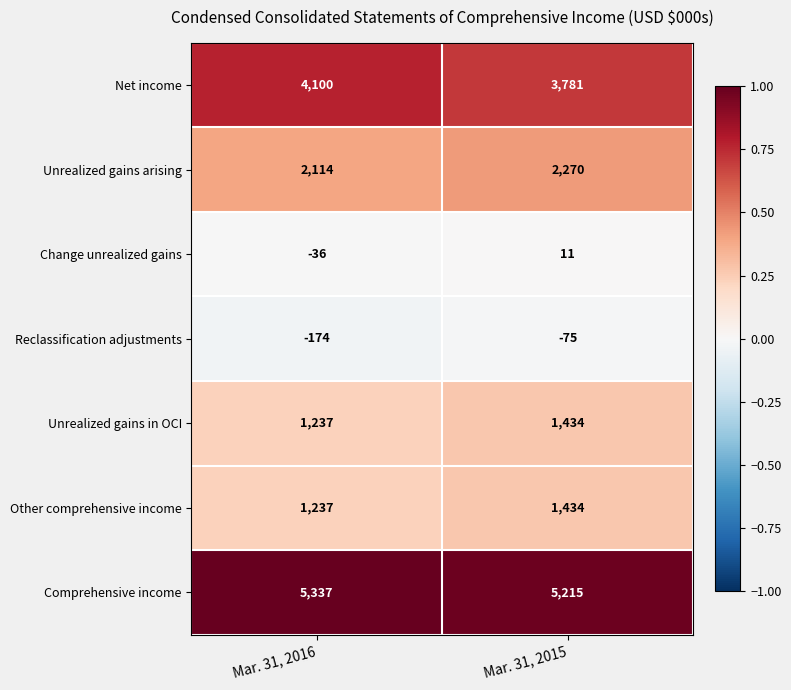

Rank the categories by Unrealized gains in OCI value from lowest to highest.

Mar. 31, 2016, Mar. 31, 2015